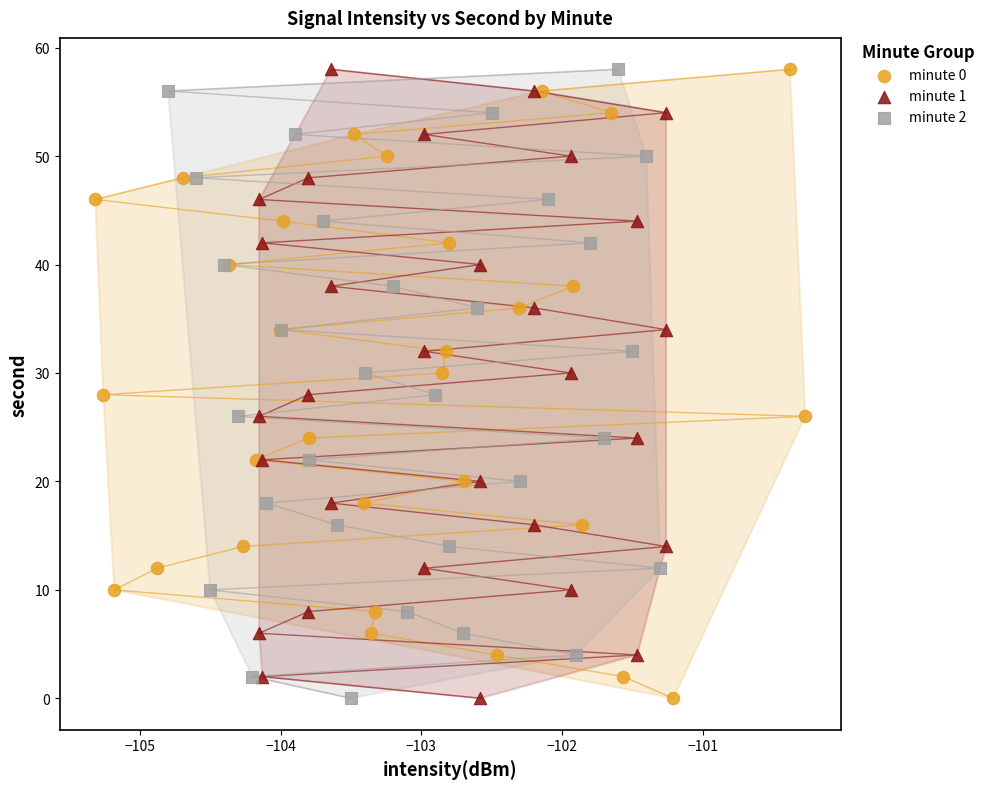

What are all the series names shown in the legend?

minute 0, minute 1, minute 2